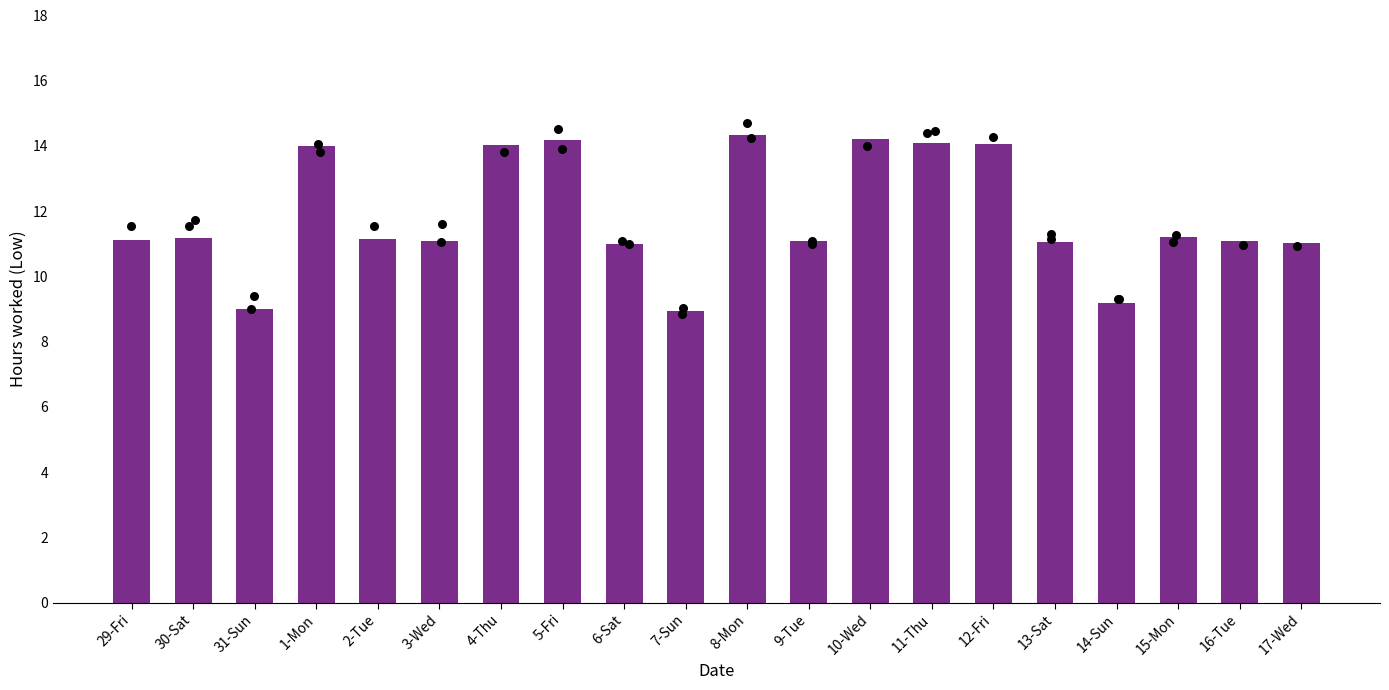

Approximately how many times larger is the value at 6-Sat compared to 1-Mon?

0.8